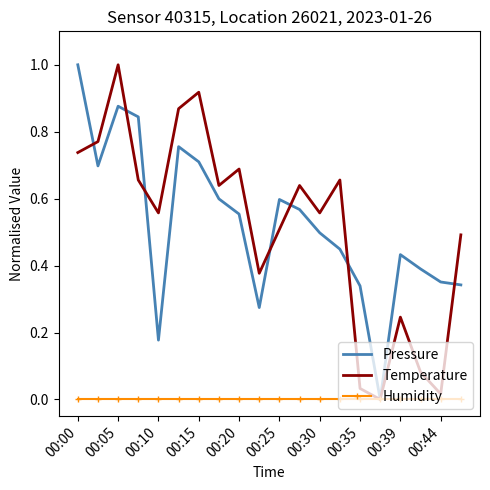

What is the greatest value displayed?

1.0